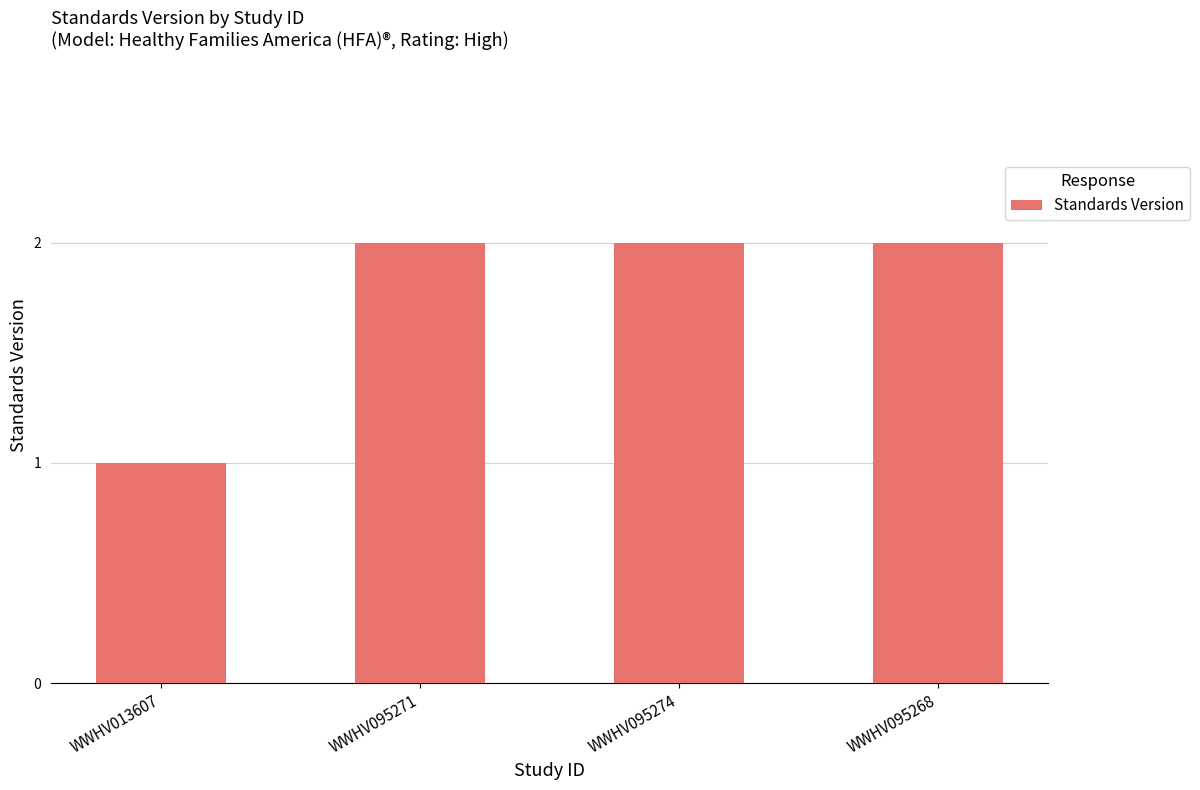

Read the value at WWHV013607.

1